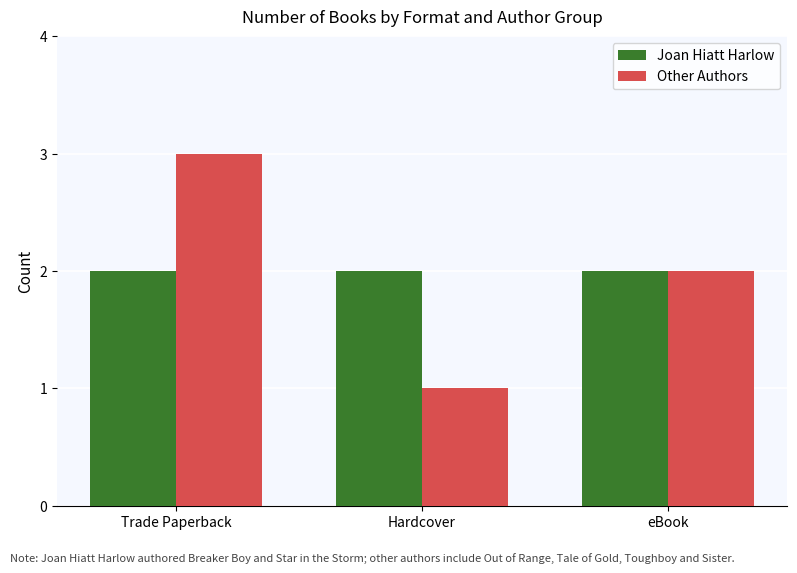

Does the chart contain any negative values?

No